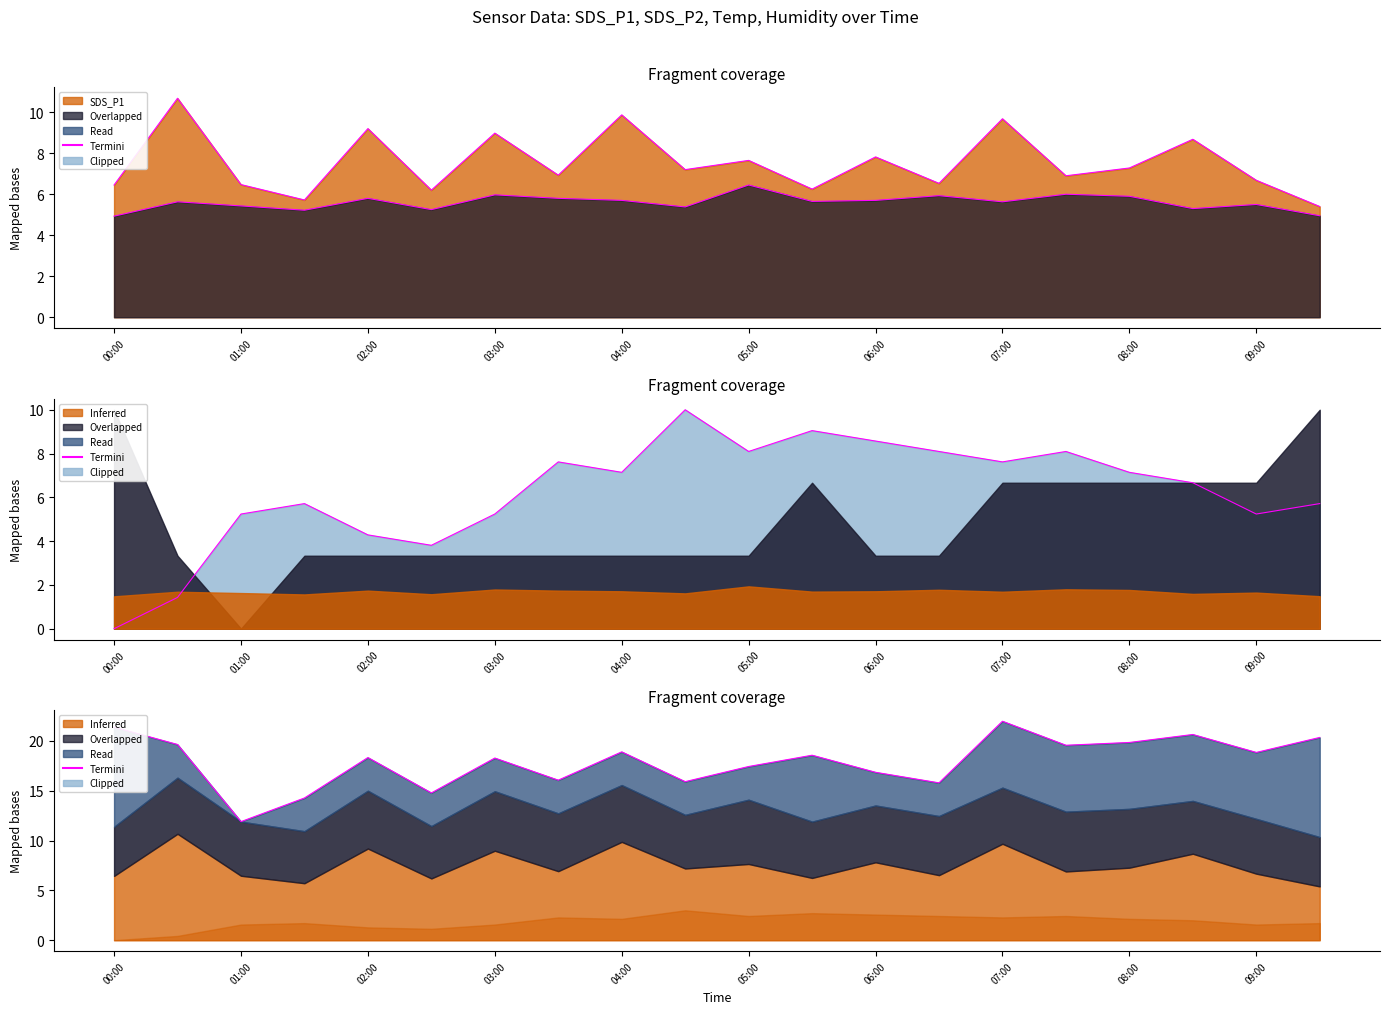

What is the difference between the maximum and second lowest values in the Termini_P1 series?

5.0